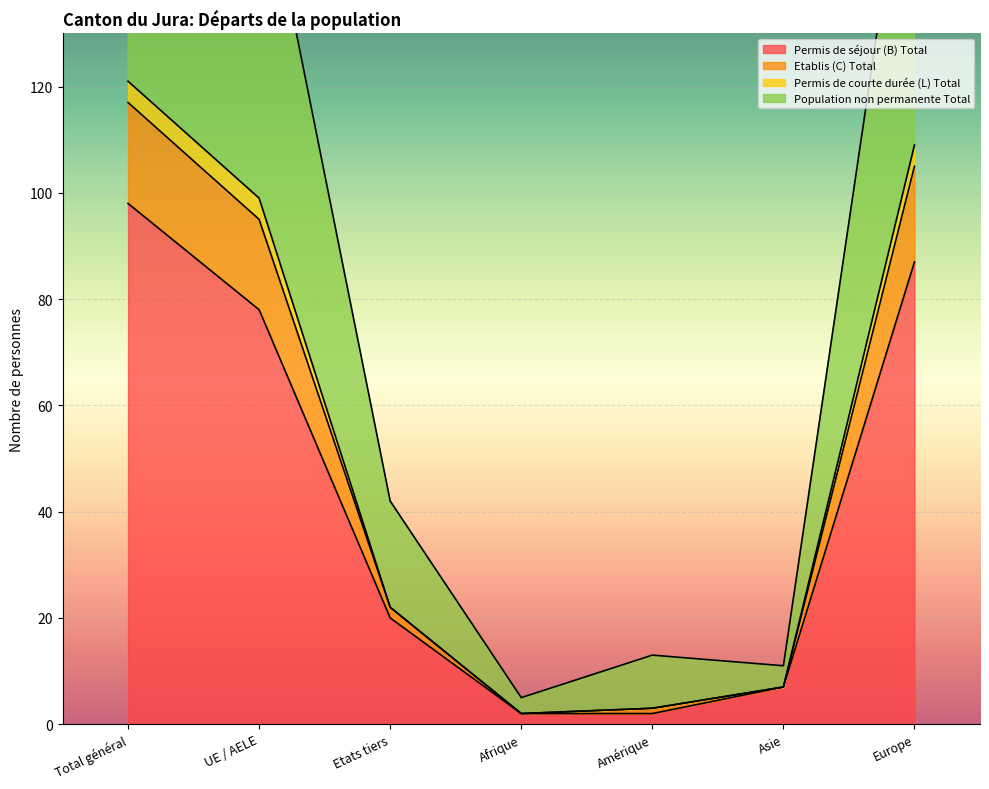

The value of Permis de séjour (B) Total at Etats tiers is 4. True or false?

False